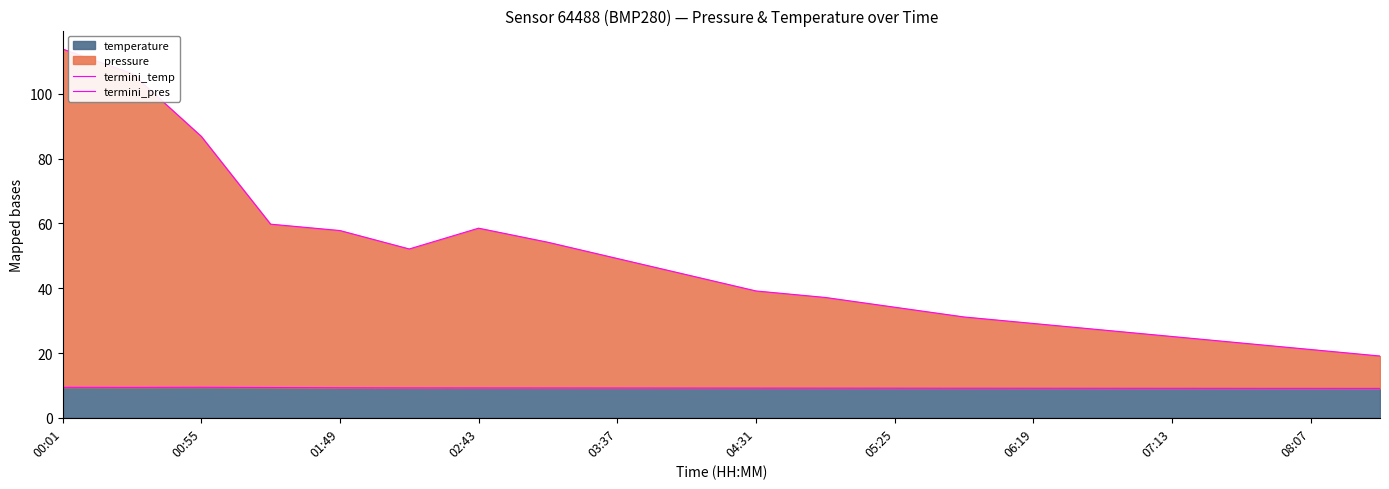

What is the minimum value for temperature?

9.1